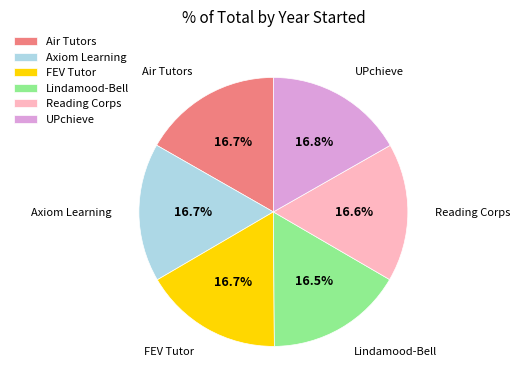

What percentage is NOT represented by Axiom Learning?

83.3%